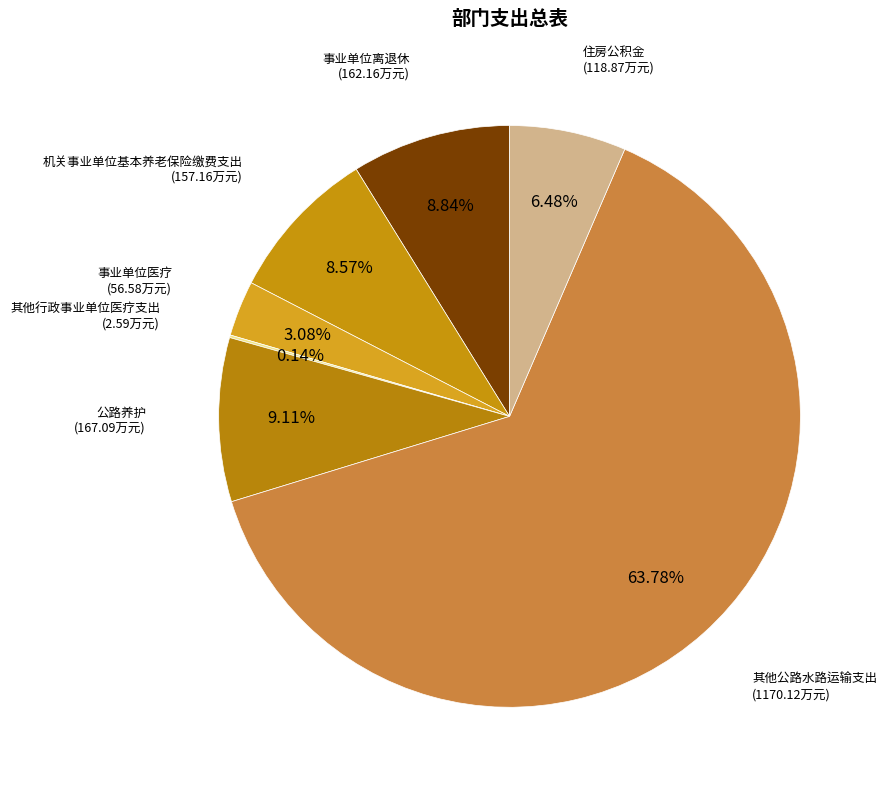

To the nearest percent, what is the difference between the 住房公积金 and 事业单位医疗 slice percentages?

3%